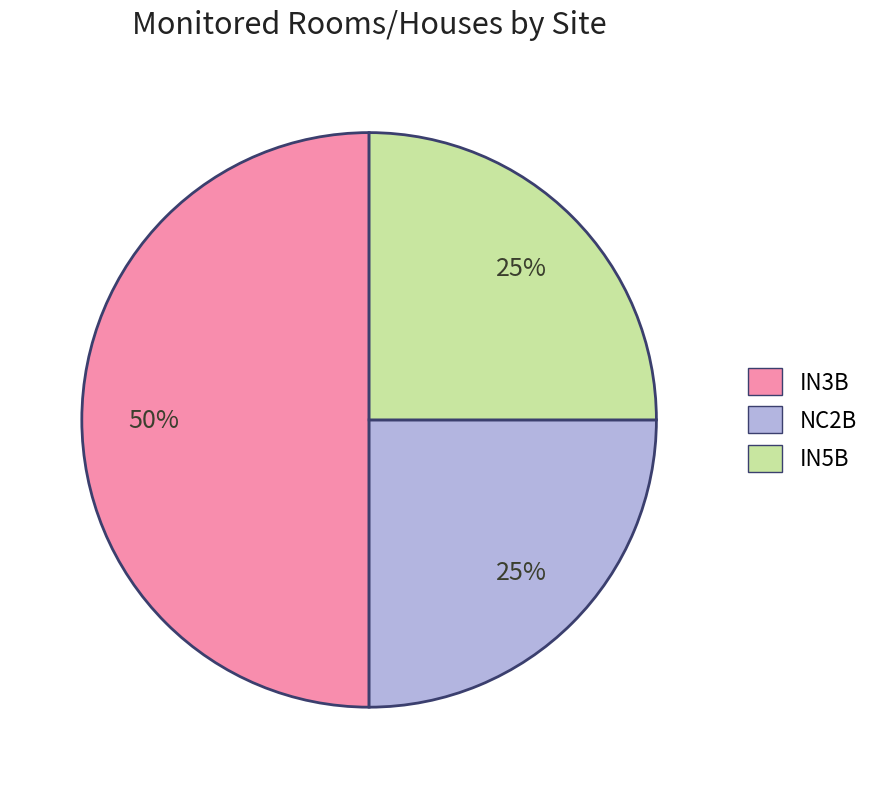

Between IN5B and IN3B, which is larger?

IN3B